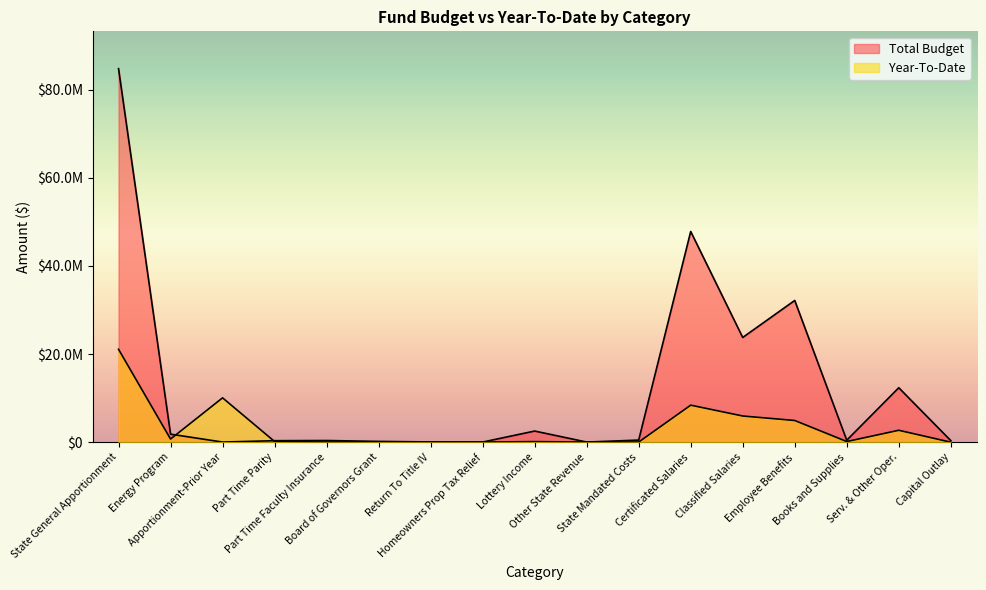

How many distinct data groups are displayed?

2